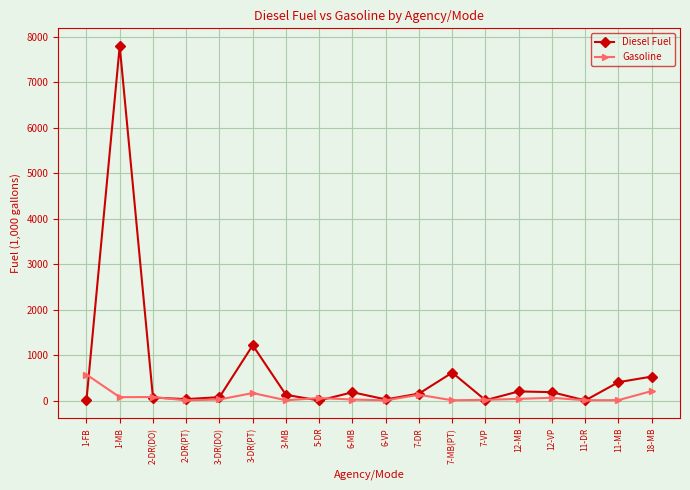

How many values in the Gasoline series exceed 37?

9